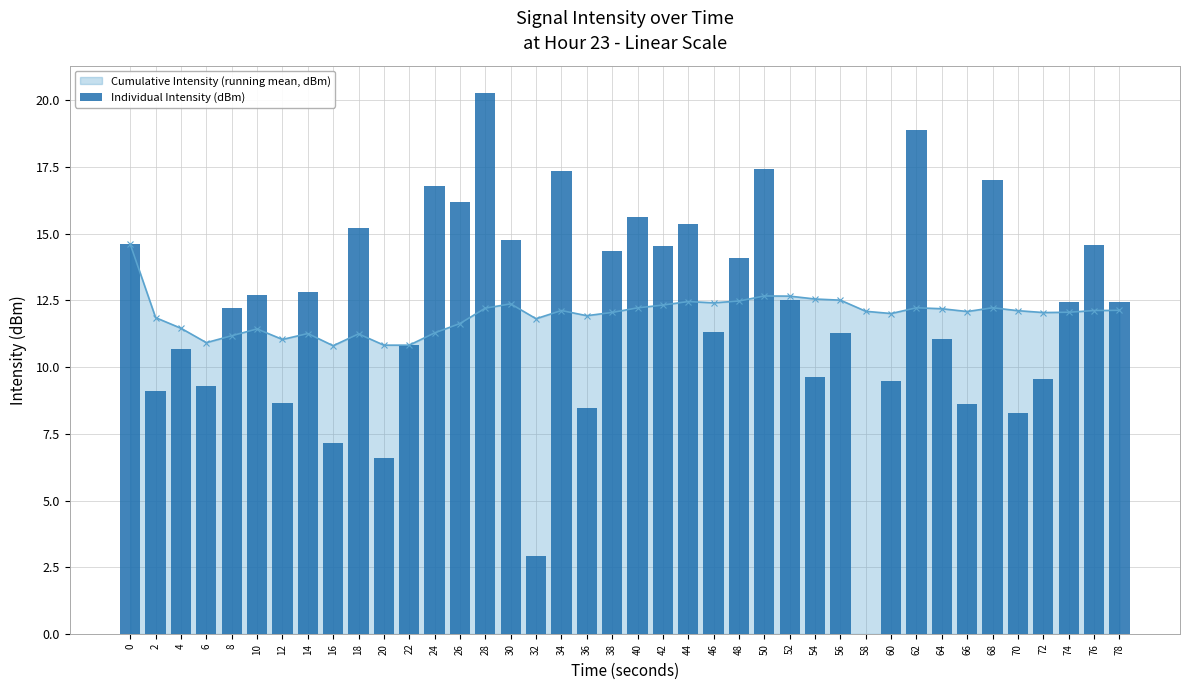

Rank the categories by value from lowest to highest.

58, 32, 20, 16, 70, 36, 66, 12, 2, 6, 60, 72, 54, 4, 22, 64, 56, 46, 8, 78, 74, 52, 10, 14, 48, 38, 42, 76, 0, 30, 18, 44, 40, 26, 24, 68, 34, 50, 62, 28